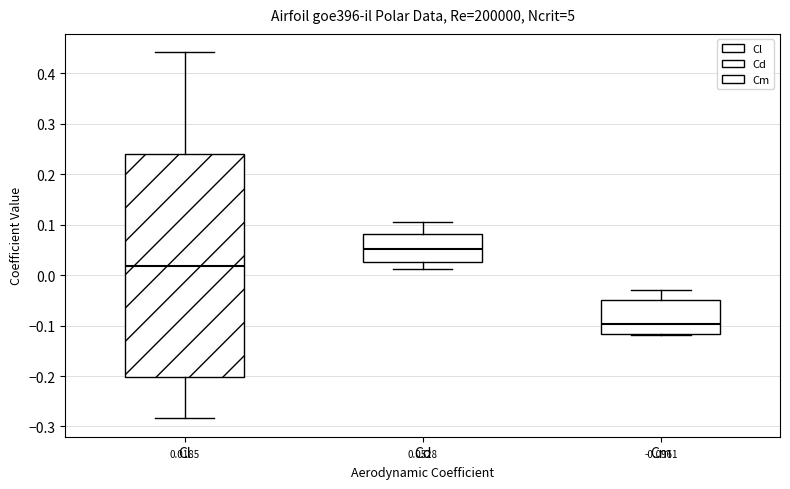

Which box is the tallest, from its lower edge to its upper edge?

Cl